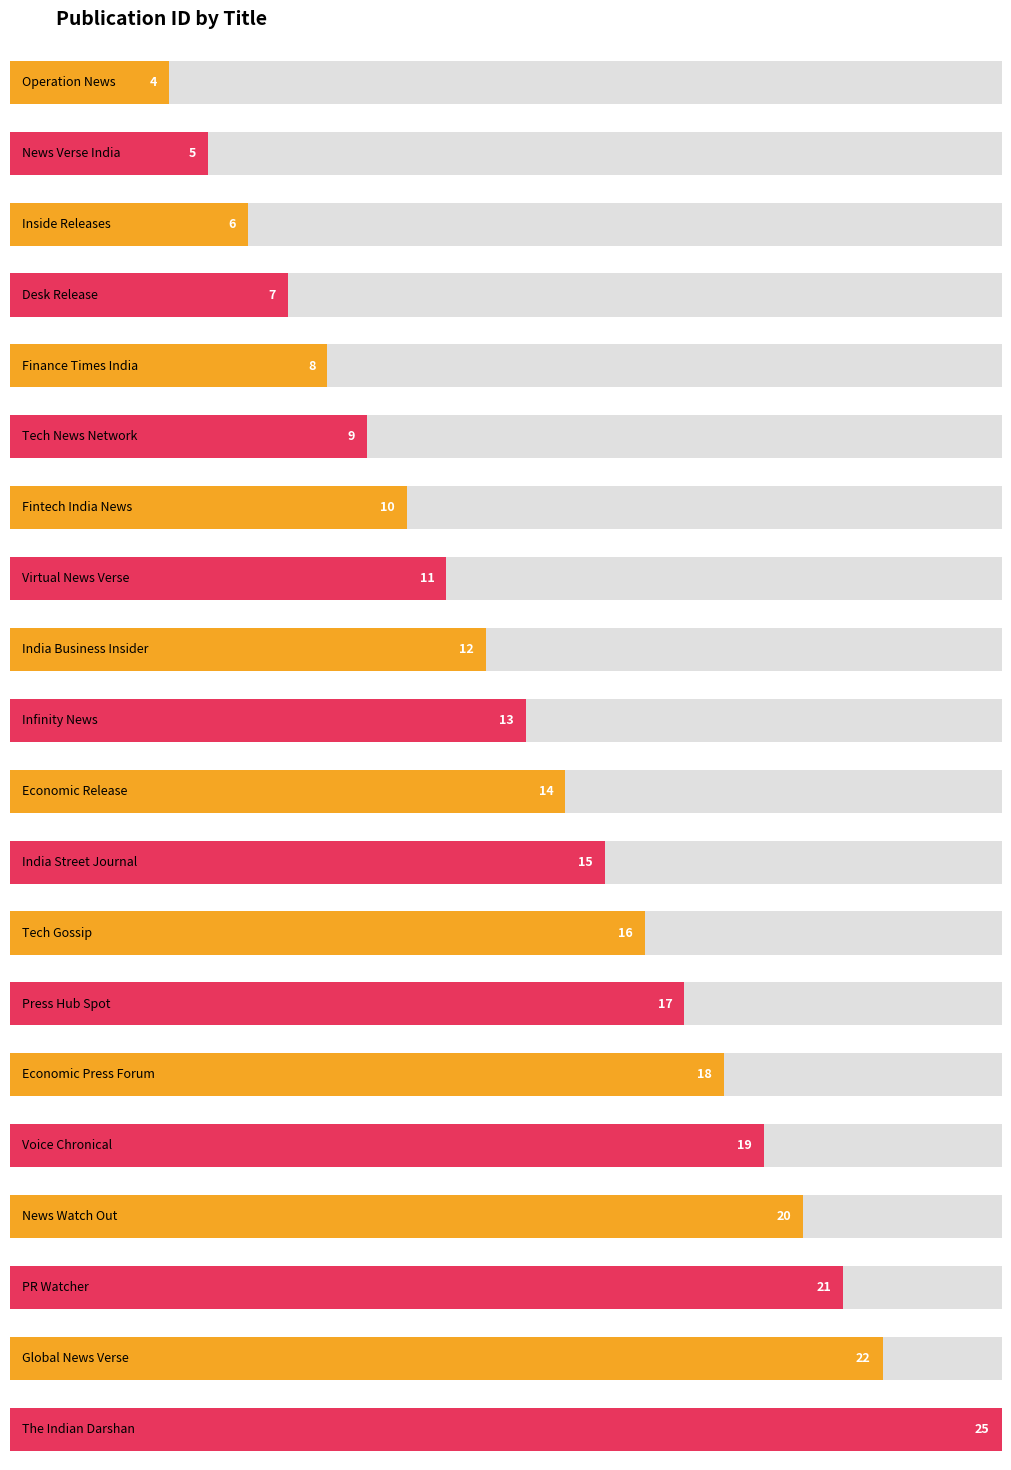

How many categories are shown in the chart?

20